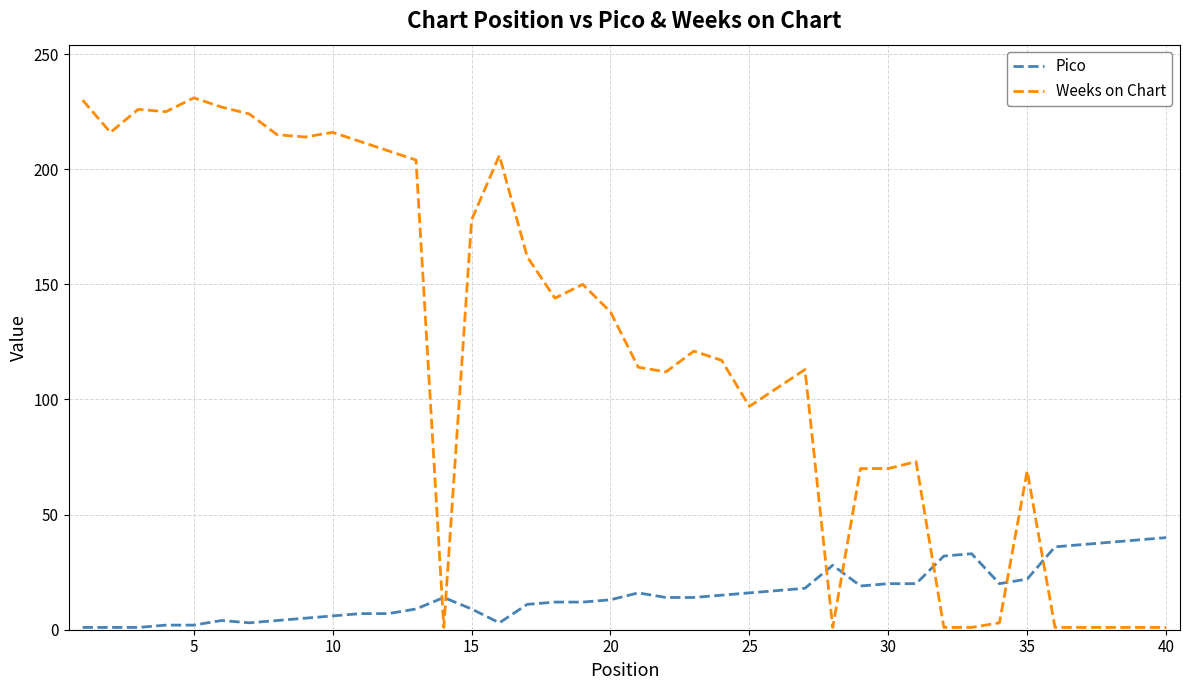

What is the maximum value for Pico?

40